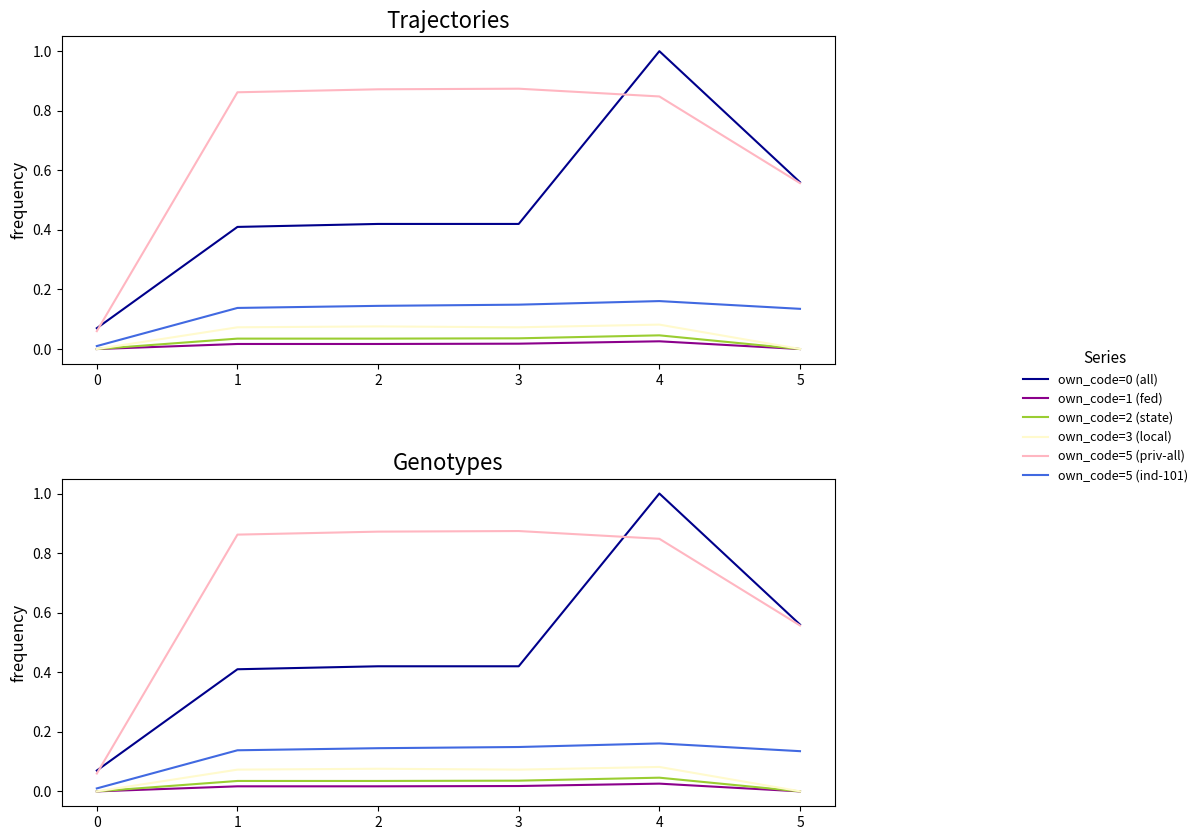

What is the difference between the maximum and minimum values in the own_code=5 (priv-all) series?

0.8